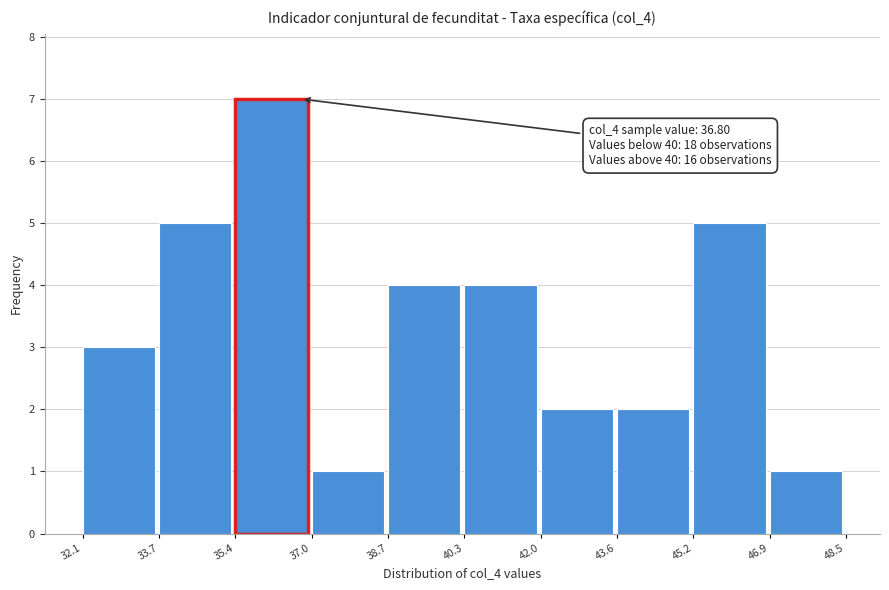

Over which range of the x-axis is the bar tallest?

35.4 to 37.0